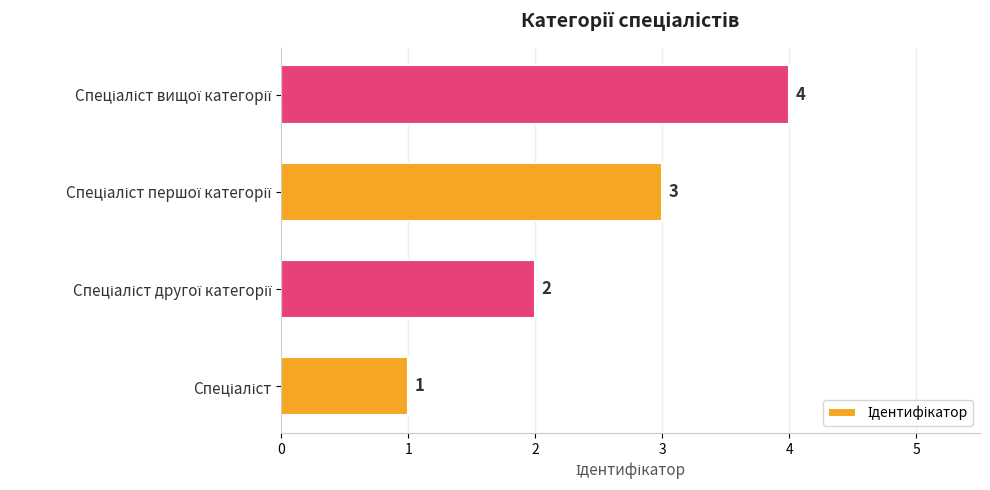

What is the maximum value shown in the chart?

4